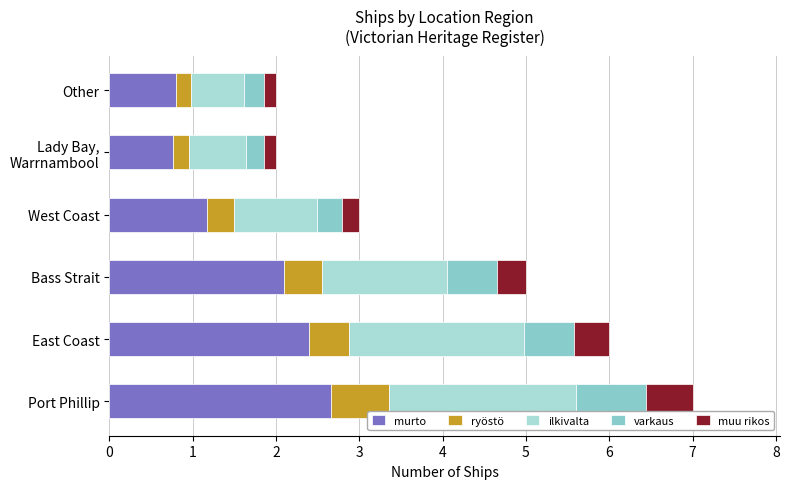

How many distinct data groups are displayed?

5